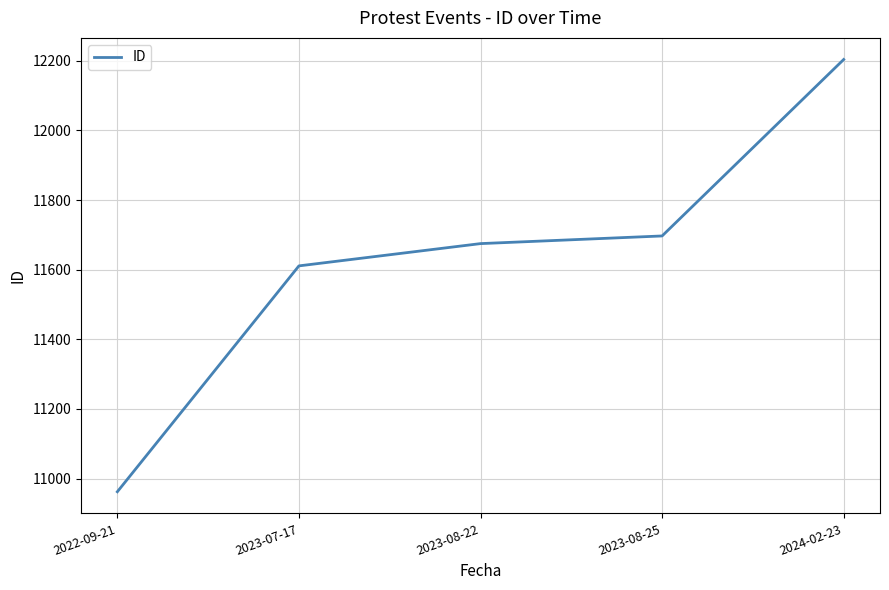

What is the difference between the maximum and second lowest values?

593